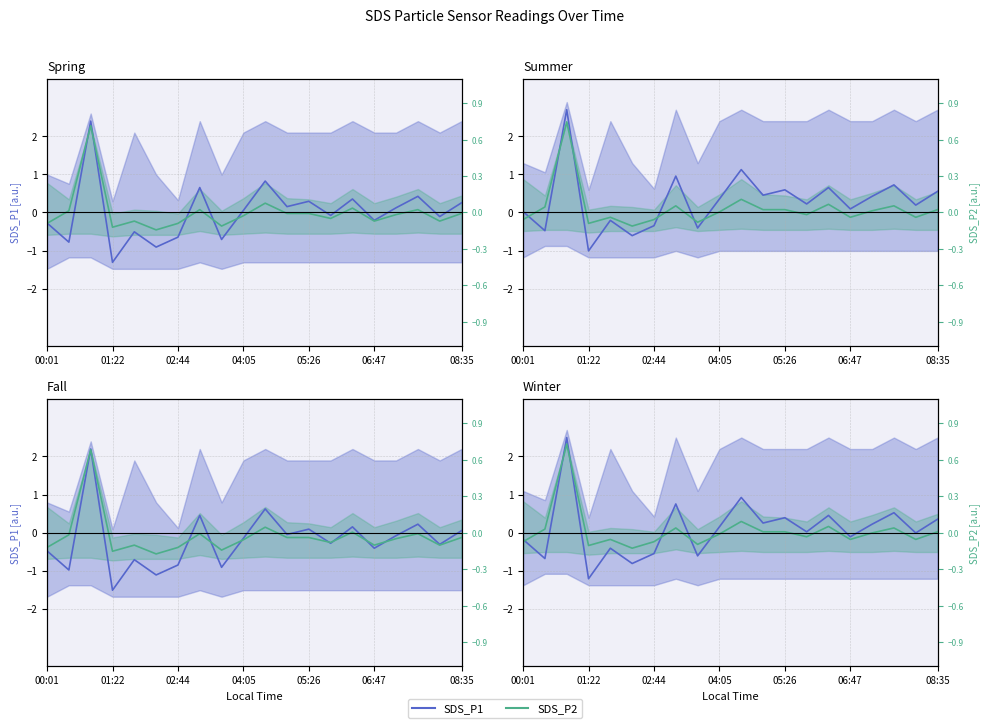

Which series changed the most between 11 and 12?

SDS_P1